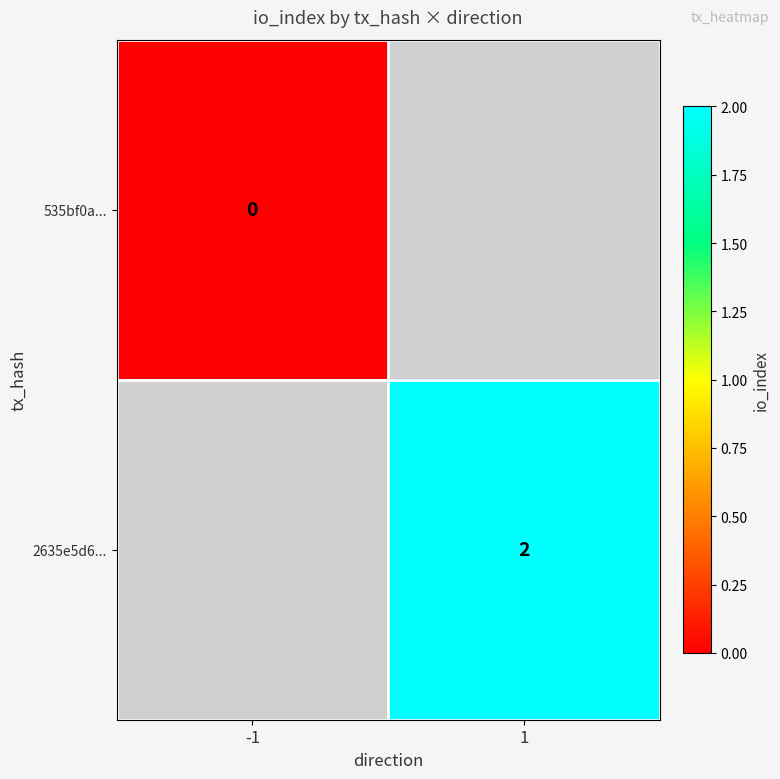

Which category has the lowest value across all series?

-1